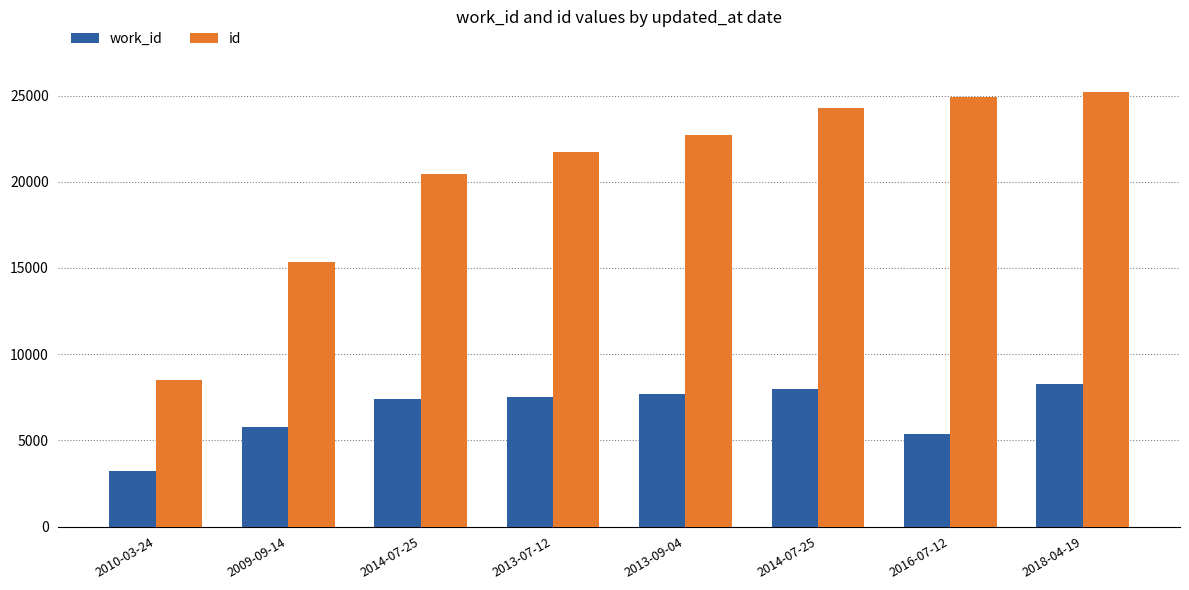

What is the difference between the highest and lowest values at 2016-07-12?

19561